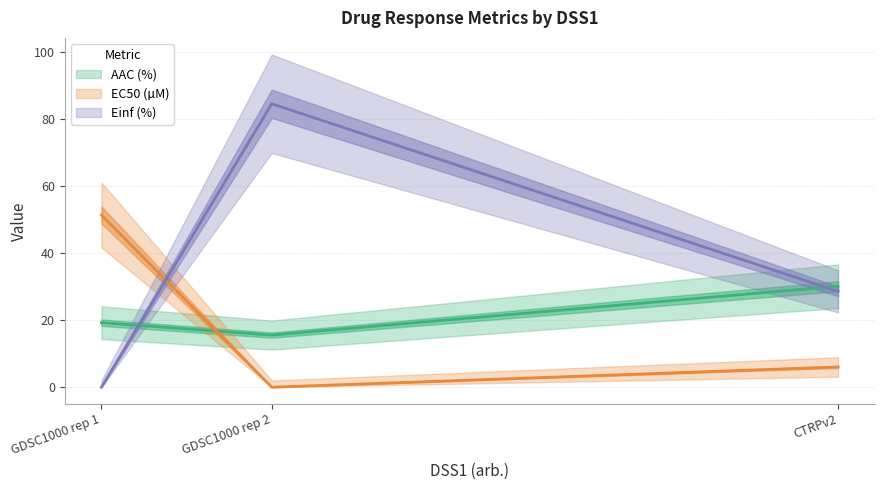

True or false: EC50 (µM) has a value of 0.0 at GDSC1000 rep 2.

True